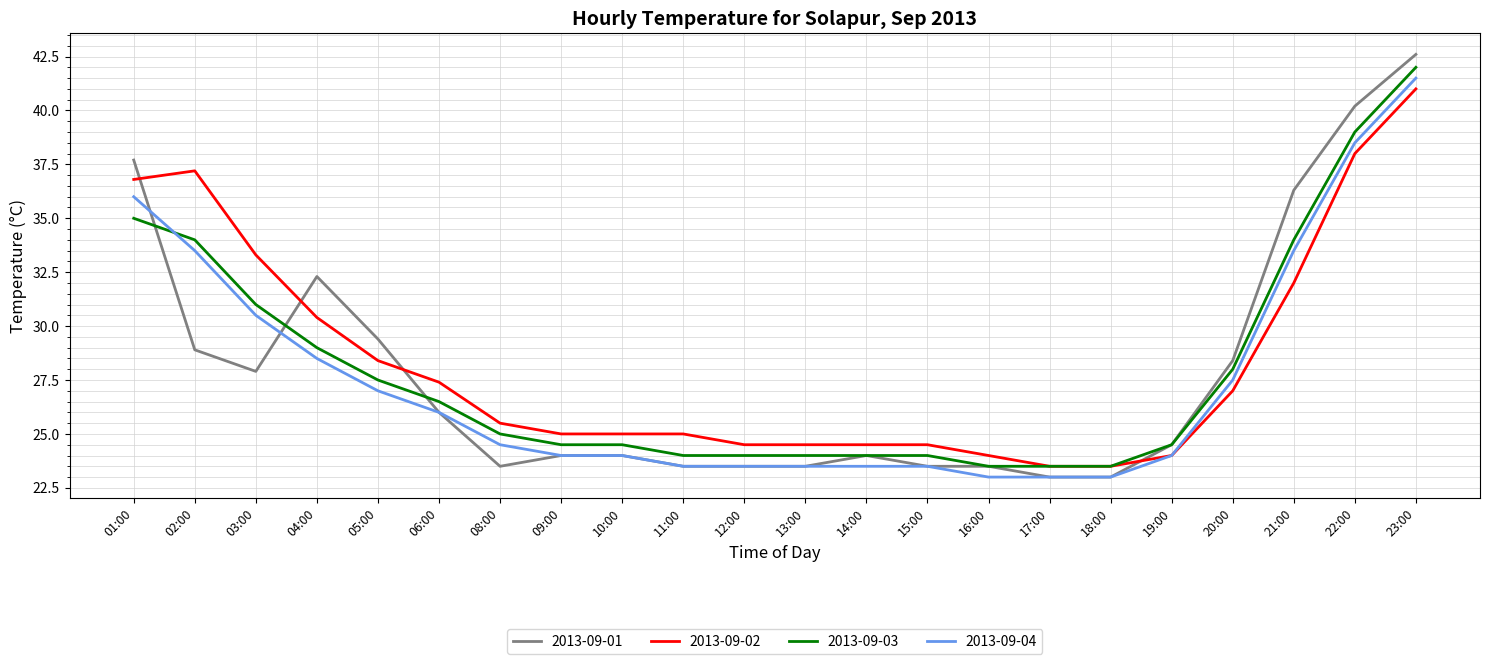

The value of 2013-09-03 at 13:00 is 24.0. True or false?

True